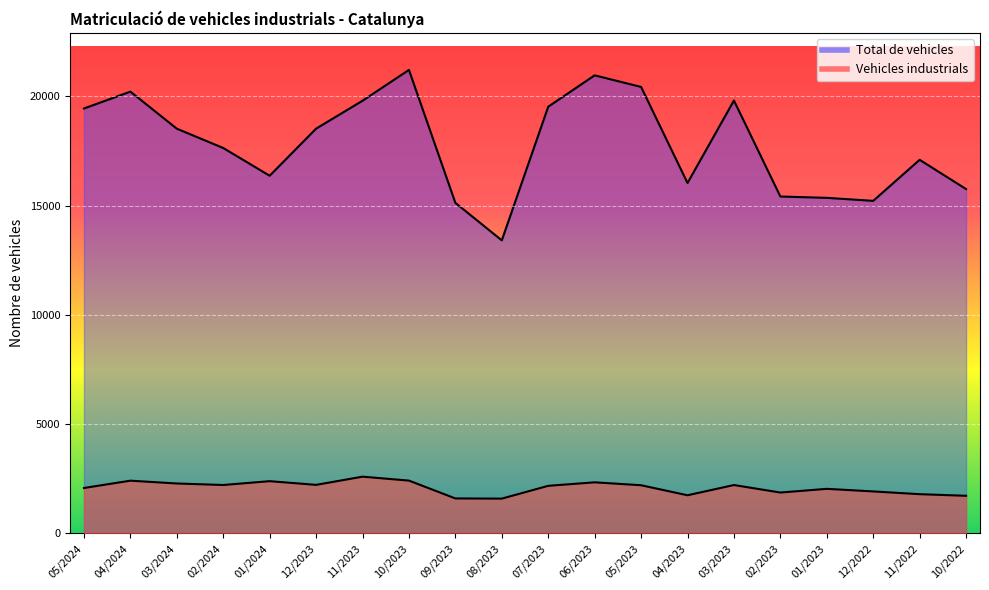

At which category does Total de vehicles reach its first local valley?

01/2024